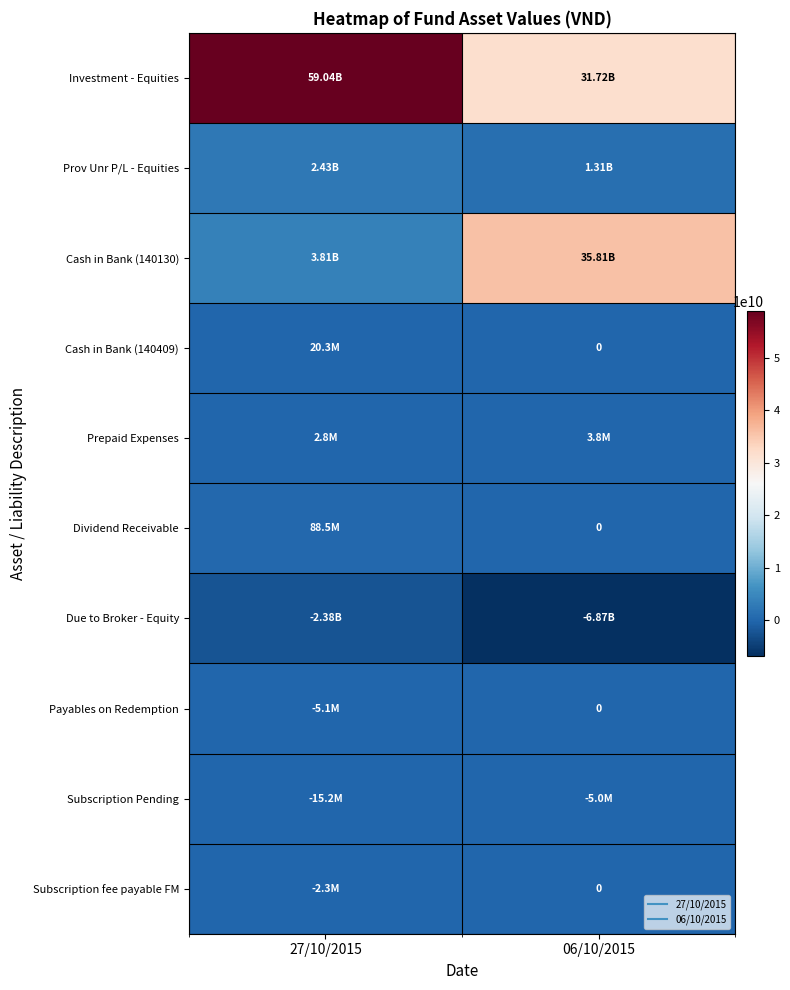

What is the minimum value for Cash in Bank (140130)?

3811344725